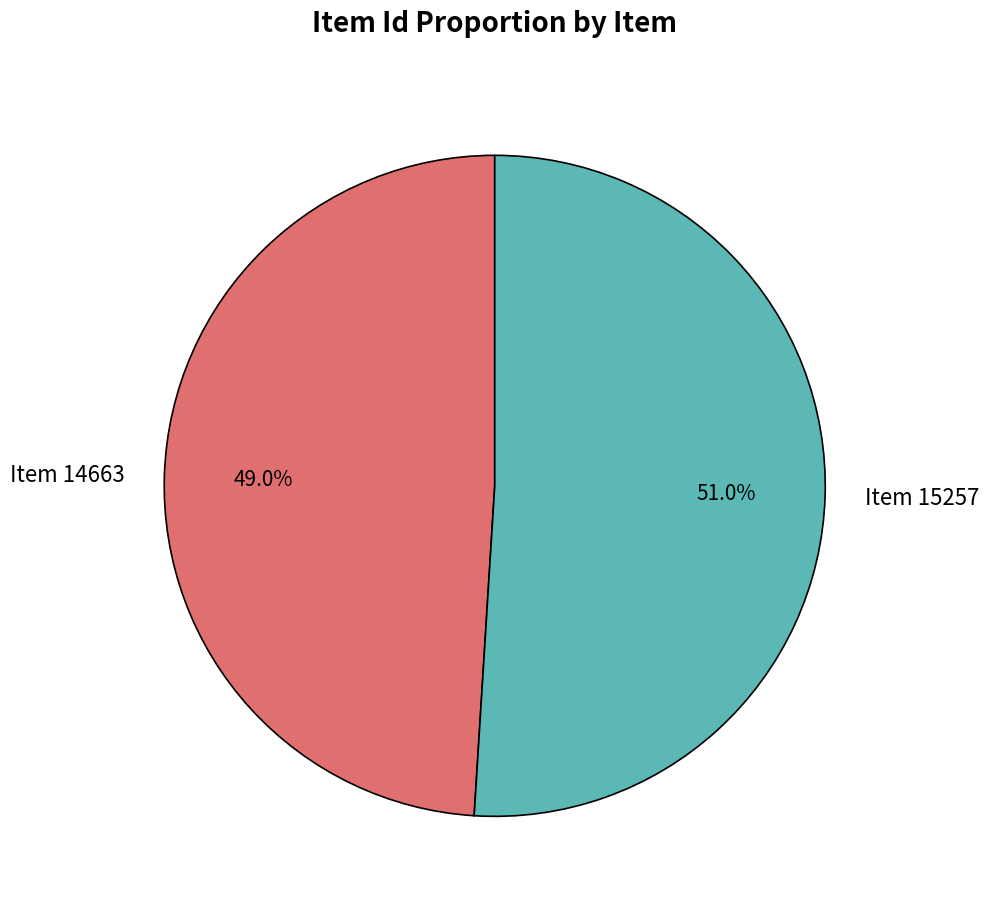

What percentage is the Item 15257 slice, to the nearest percent?

51%